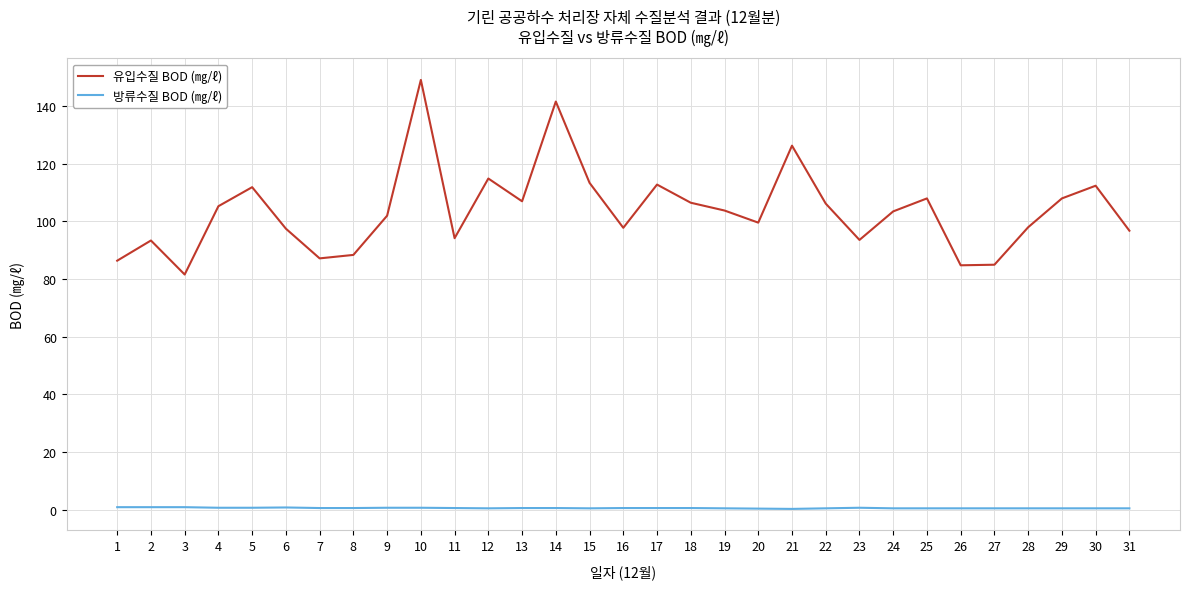

Is the value of 방류수질 BOD (㎎/ℓ) at 25 greater than the value of 유입수질 BOD (㎎/ℓ) at 17?

No